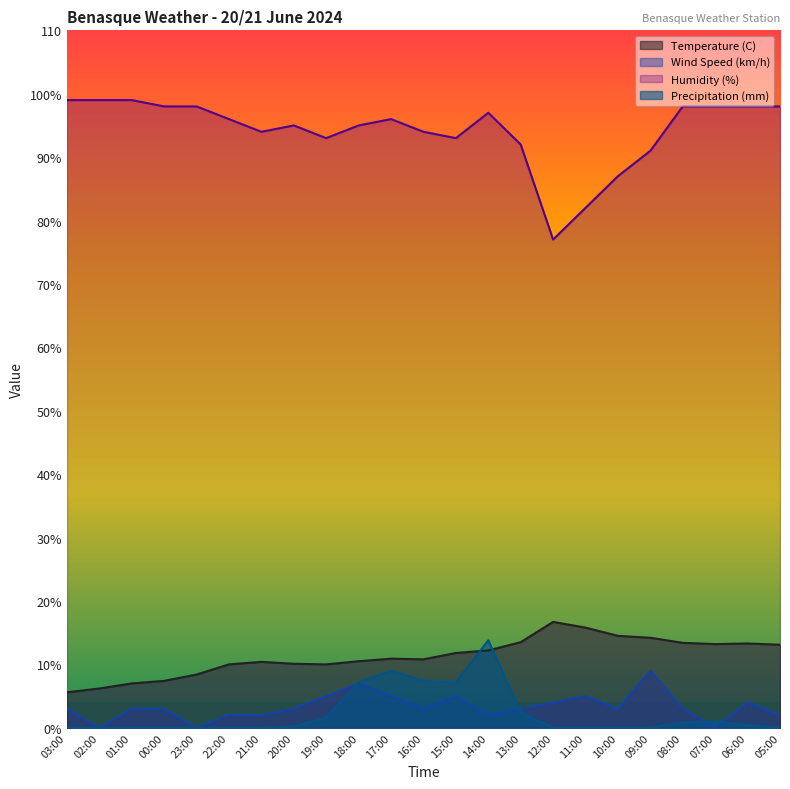

True or false: Precipitation (mm) has more than 1 interior local peaks.

True